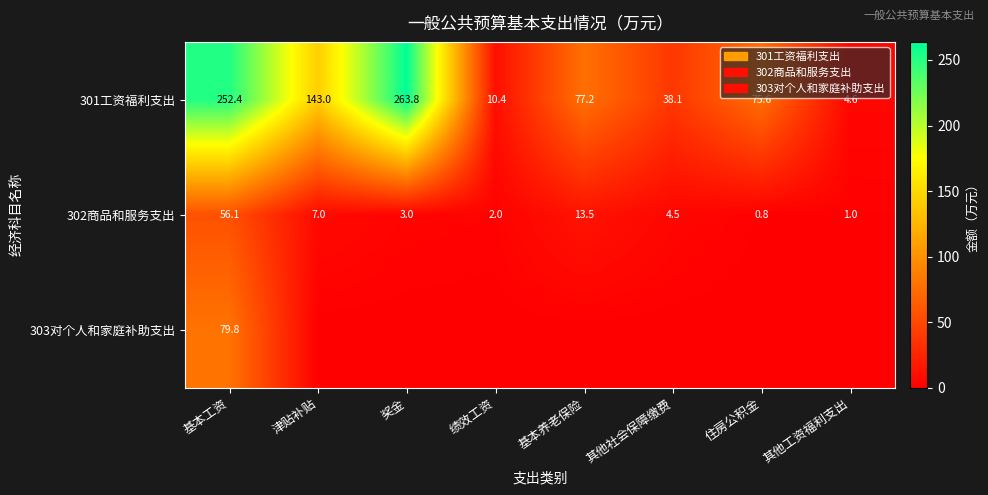

Is the value of 301工资福利支出 at 基本养老保险 greater than the value of 302商品和服务支出 at 津贴补贴?

Yes